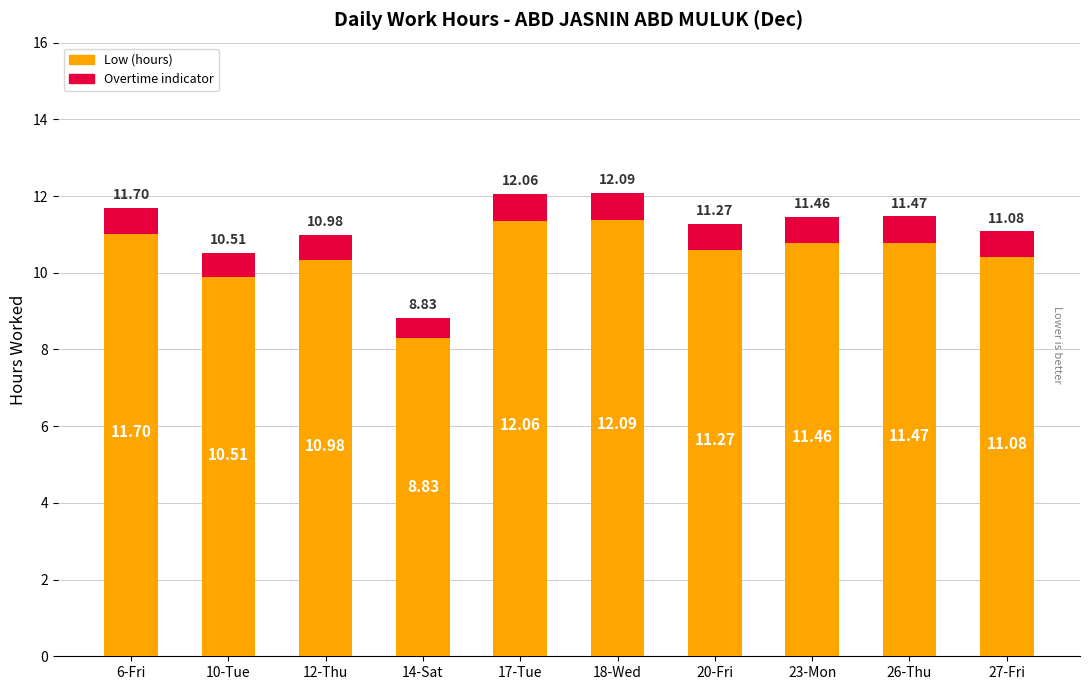

What is the sum of the Overtime indicator values at 26-Thu and 14-Sat?

1.2